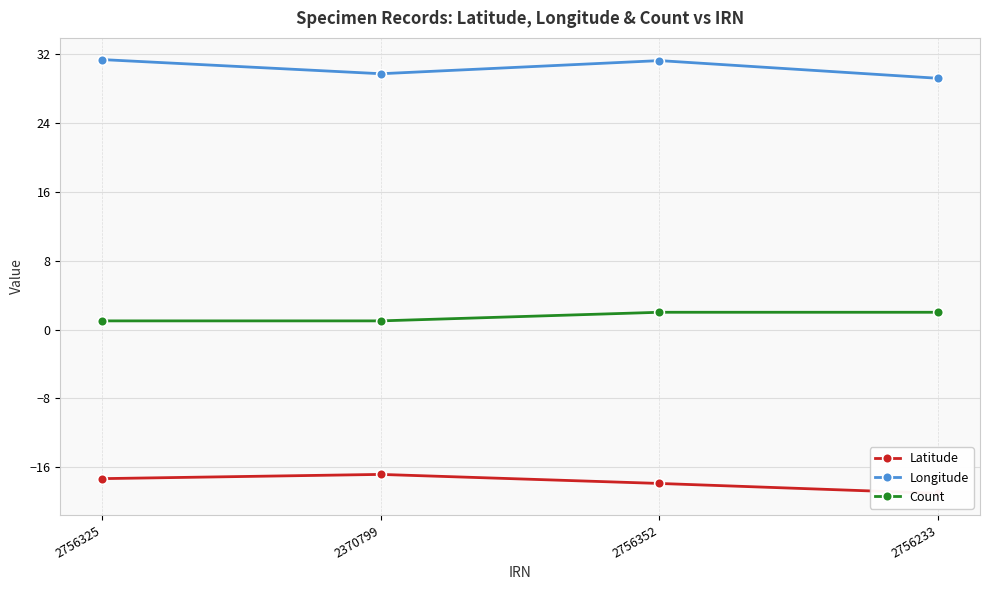

List the series in order of their peak value, lowest first.

Latitude, Count, Longitude